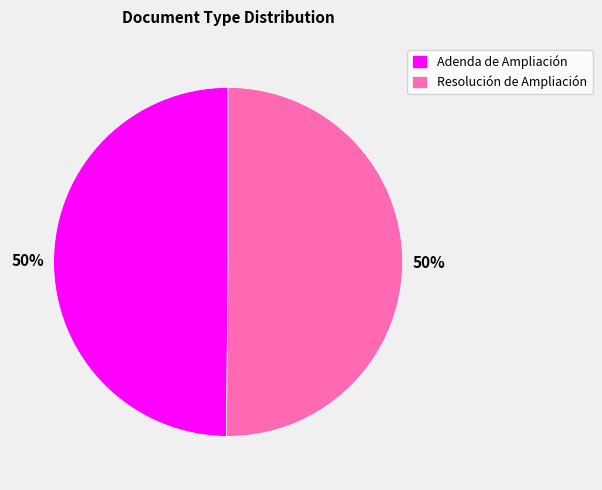

To the nearest percent, what portion does Resolución de Ampliación represent?

50%